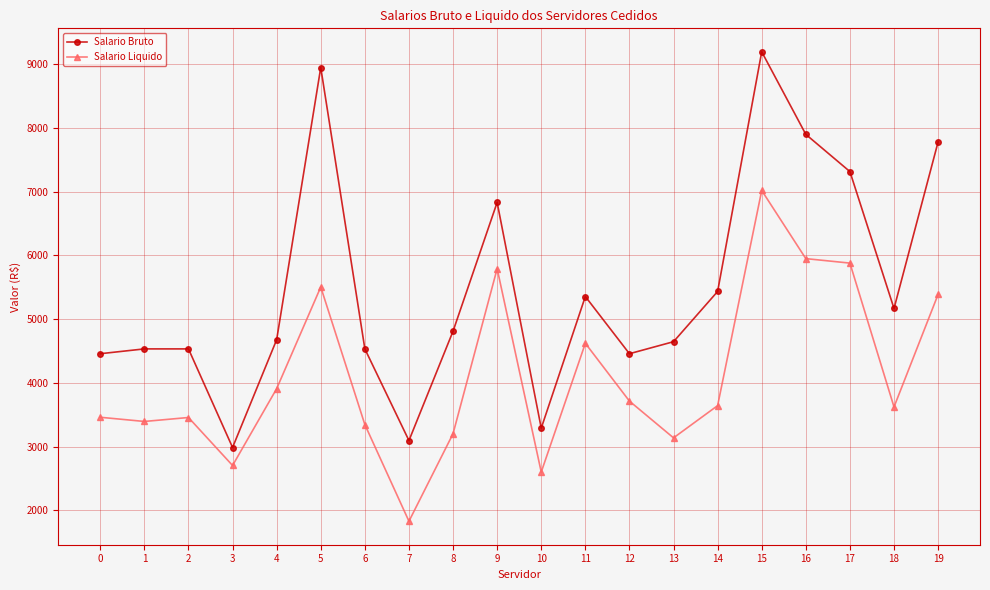

Which series has the largest range (max minus min)?

Salario Bruto